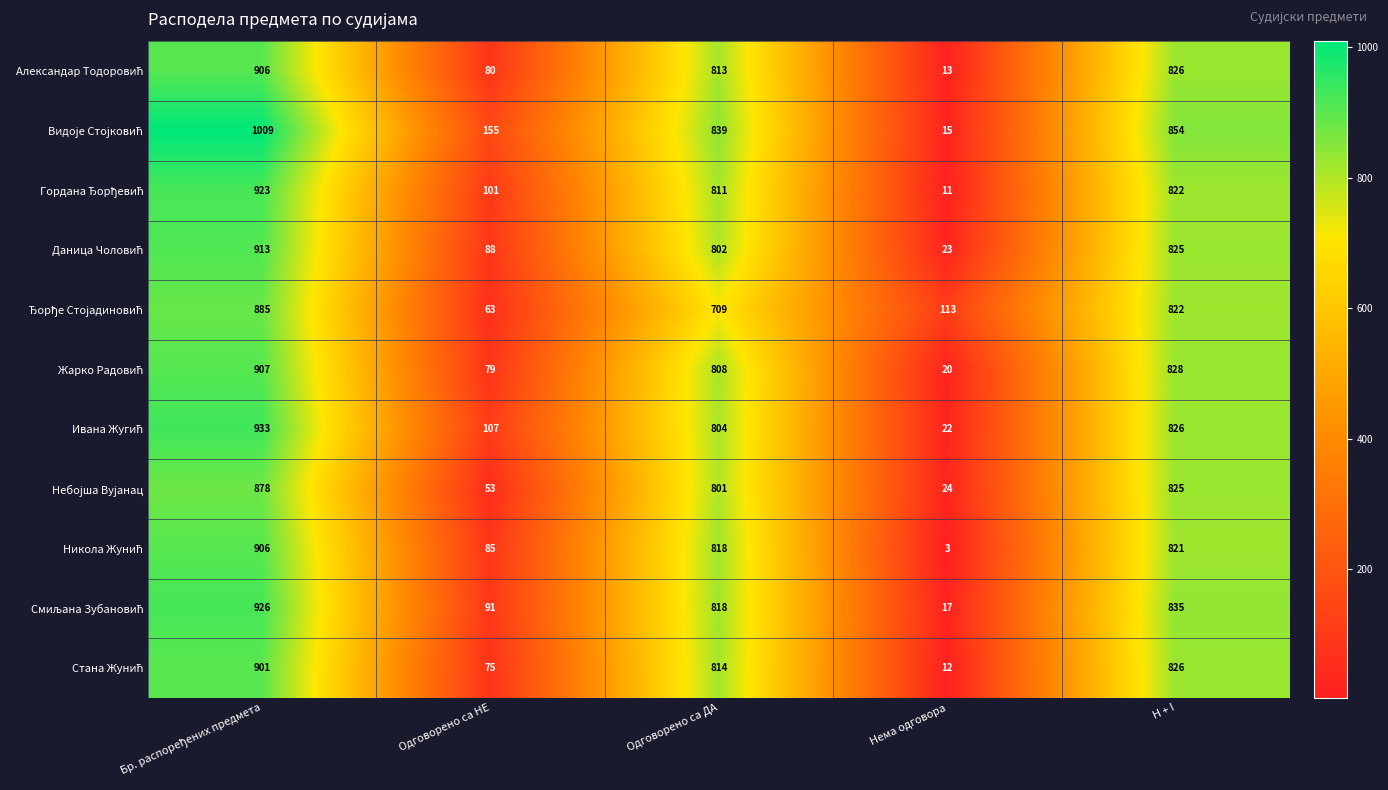

What is the minimum value shown in the chart?

3